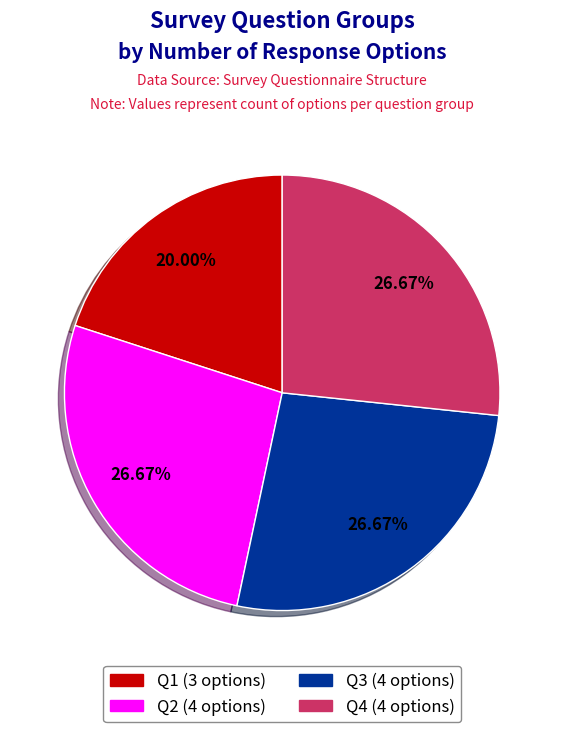

What percentage is the Q3 slice, to the nearest percent?

27%